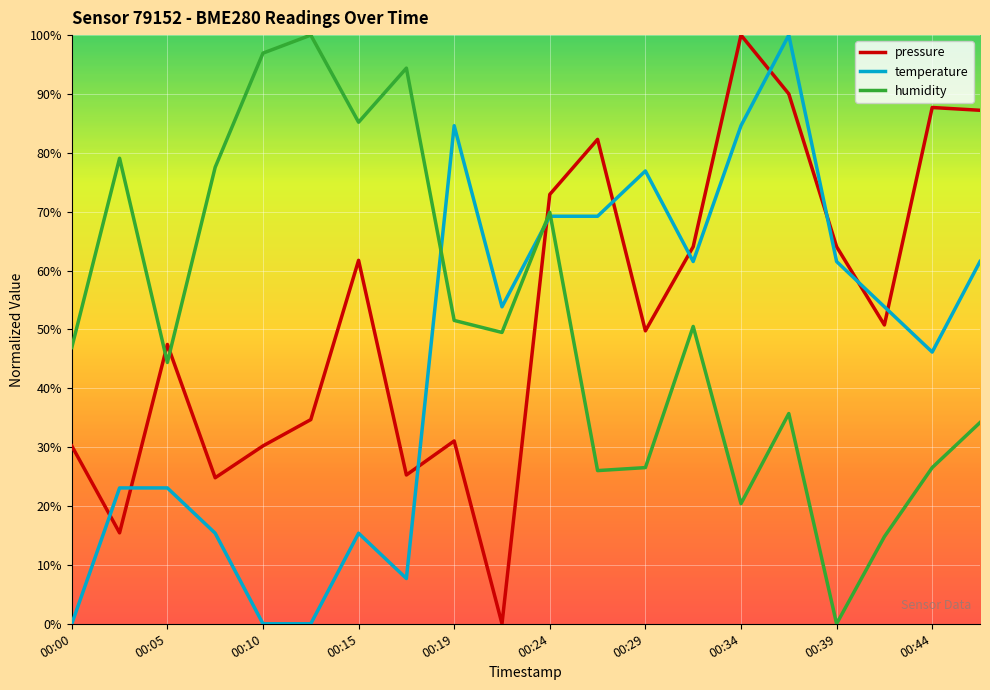

What is the maximum value for pressure?

100.0